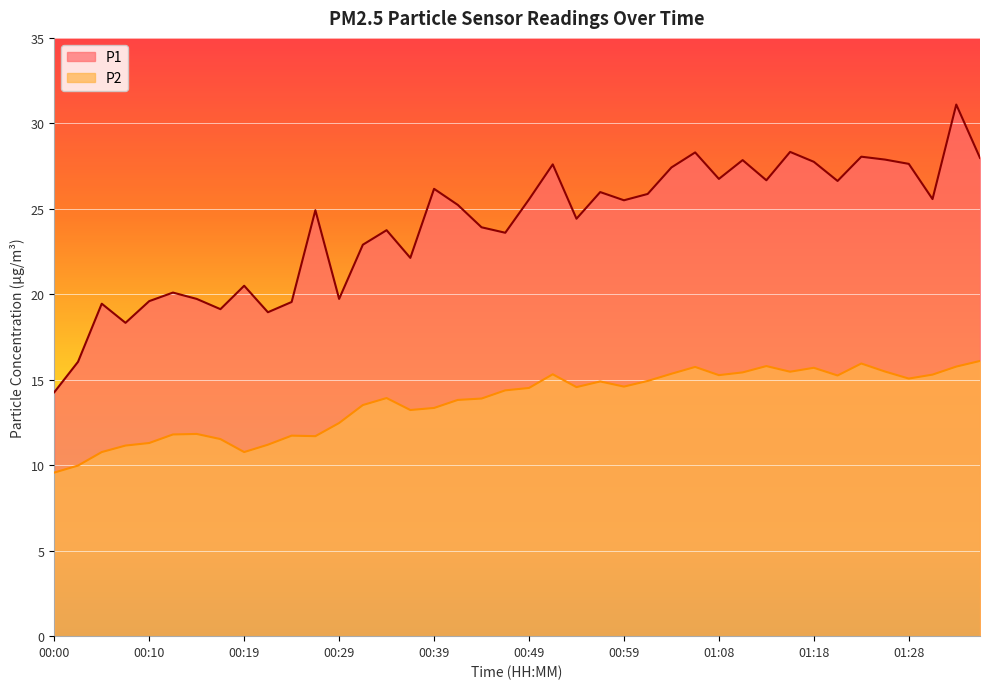

List the series in order of their overall mean, lowest first.

P2, P1